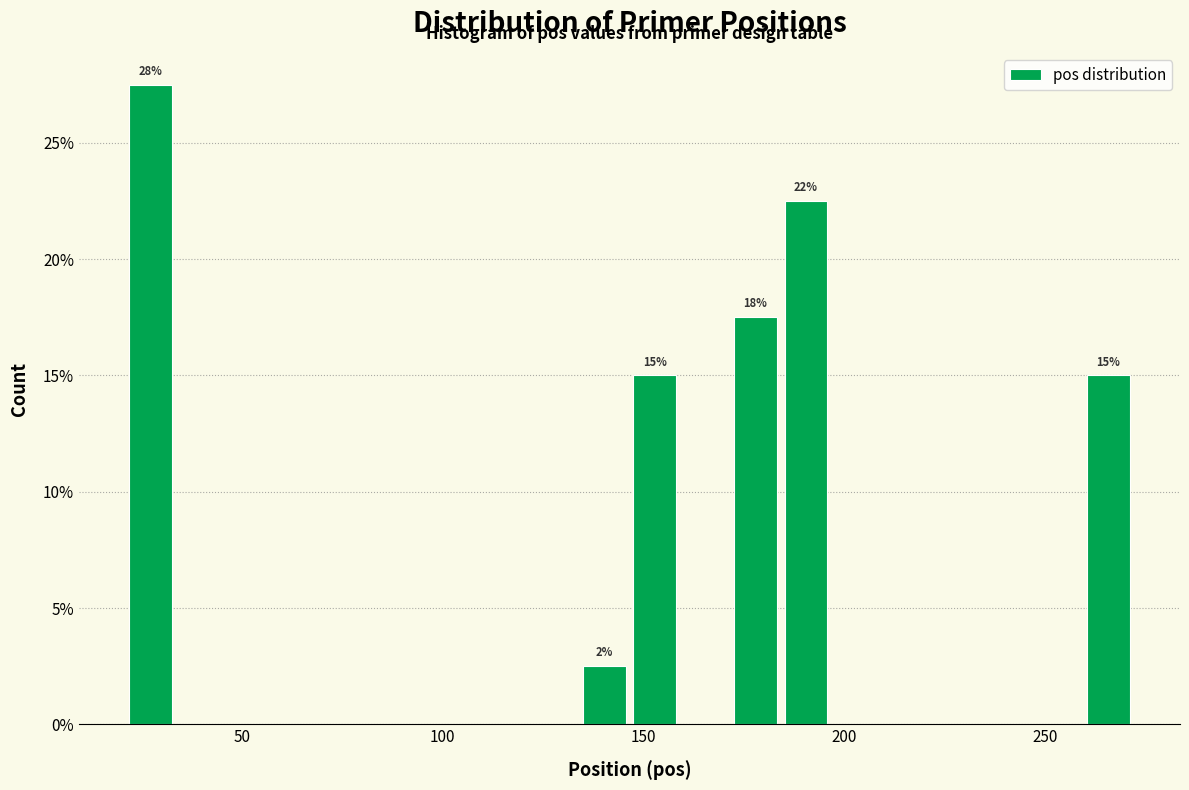

Read against the x-axis, roughly where is the centre of the tallest bar?

25